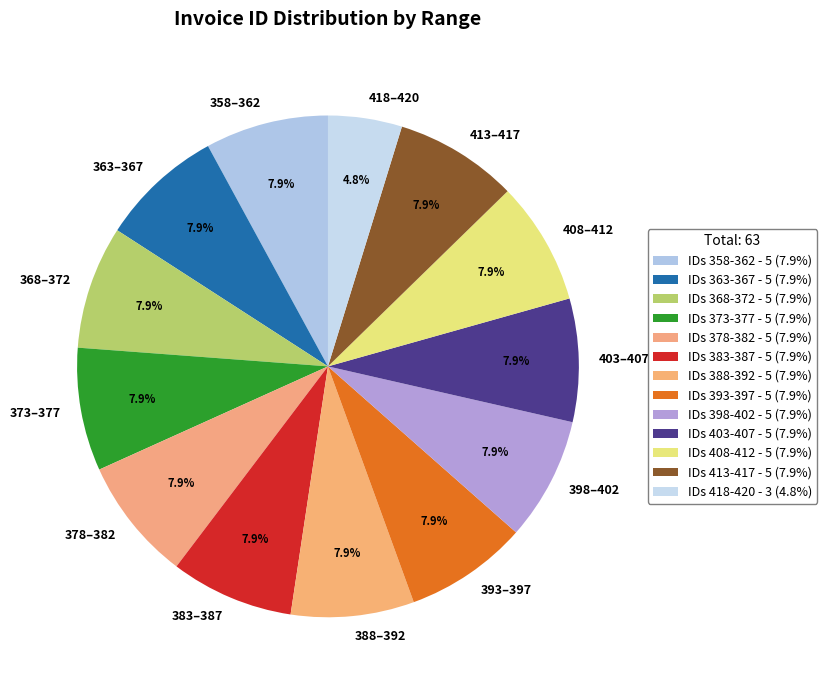

Between 388–392 and 418–420, which is larger?

388–392